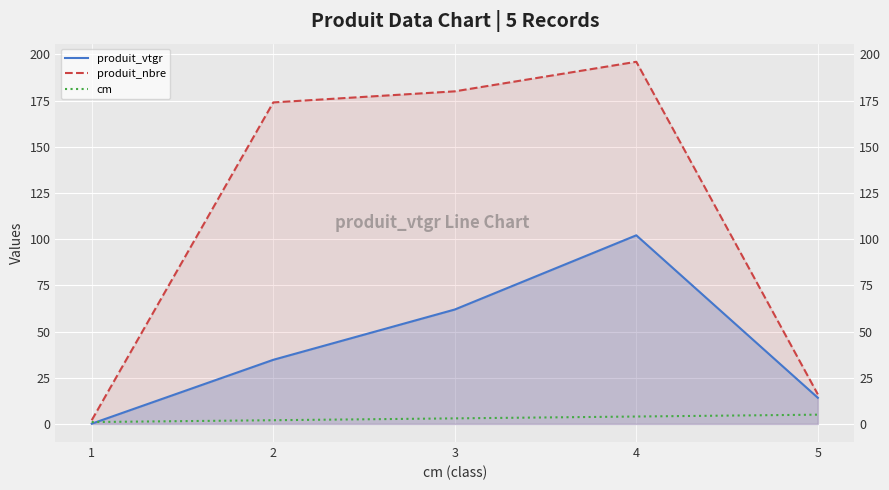

Is the value of produit_nbre at 5 greater than the value of cm at 1?

Yes